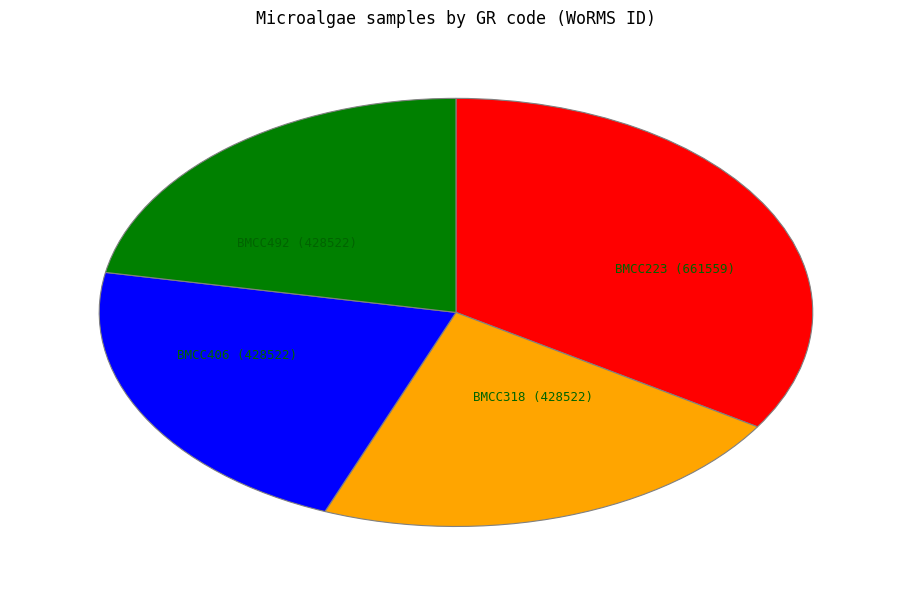

Is there a majority slice in this chart?

No